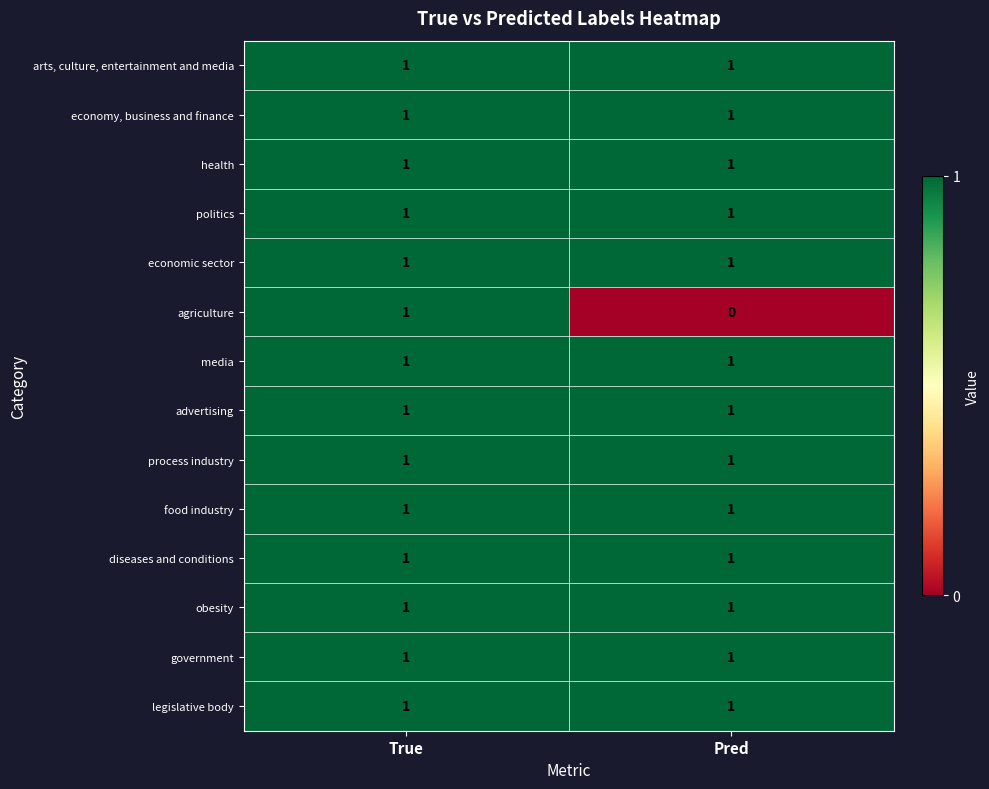

Reading left to right, what are all the values shown in this chart?

arts, culture, entertainment and media: 1	1
economy, business and finance: 1	1
health: 1	1
politics: 1	1
economic sector: 1	1
agriculture: 1	0
media: 1	1
advertising: 1	1
process industry: 1	1
food industry: 1	1
diseases and conditions: 1	1
obesity: 1	1
government: 1	1
legislative body: 1	1